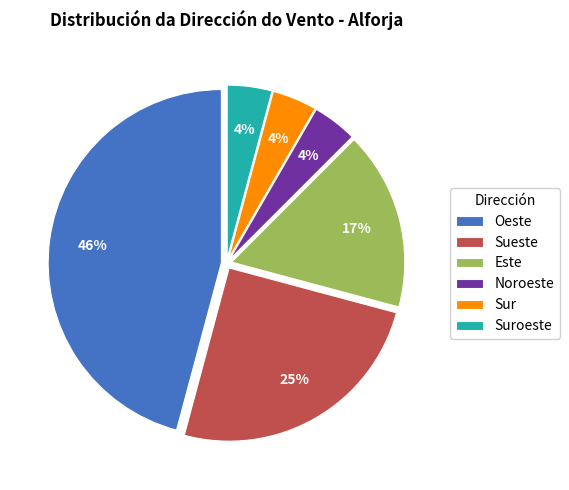

Does Oeste account for over 50% of the chart?

No